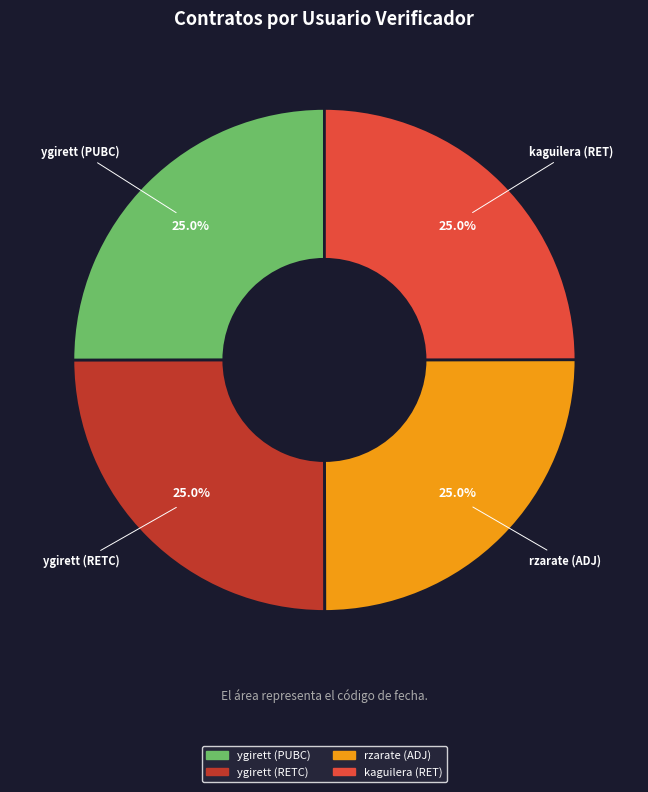

Does any single category account for the majority?

No